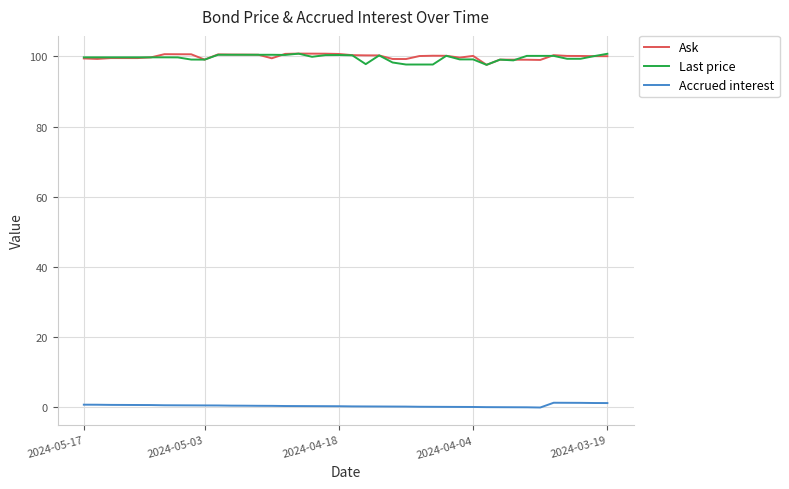

What is the highest value of the Last price series?

100.8